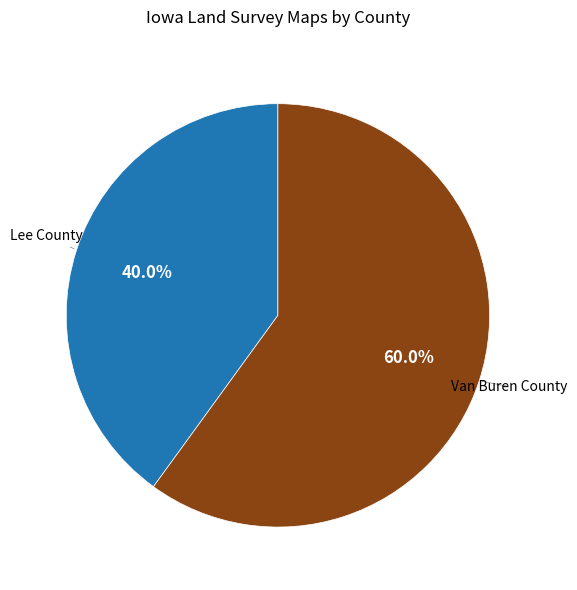

Is the sum of Lee County and Van Buren County greater than half?

Yes